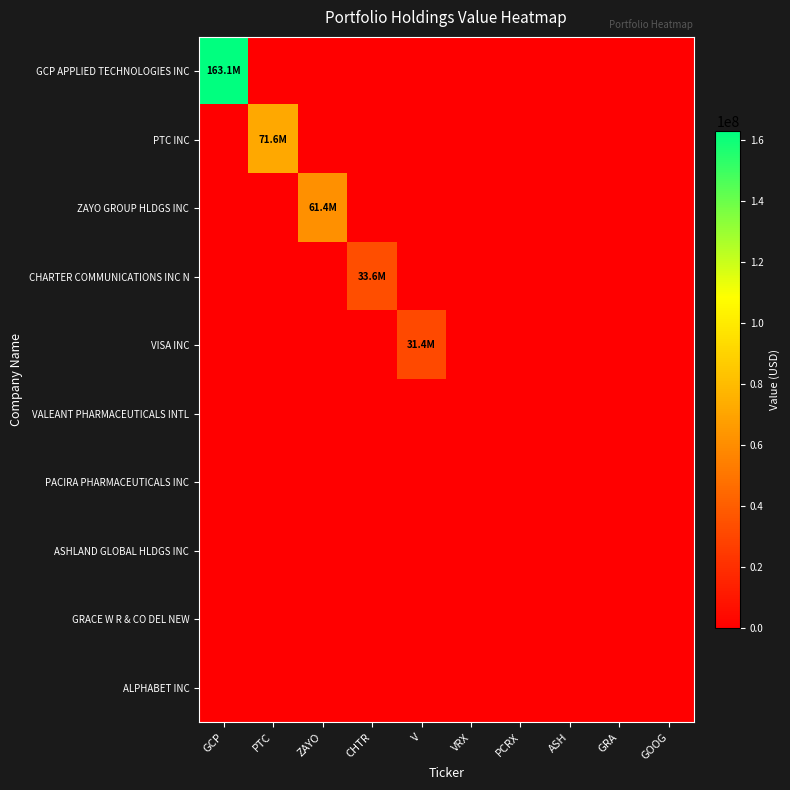

Which label corresponds to the largest value in the chart?

GCP